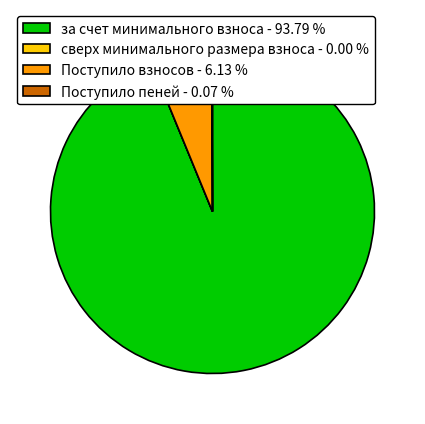

Is за счет минимального взноса the majority of the pie?

Yes